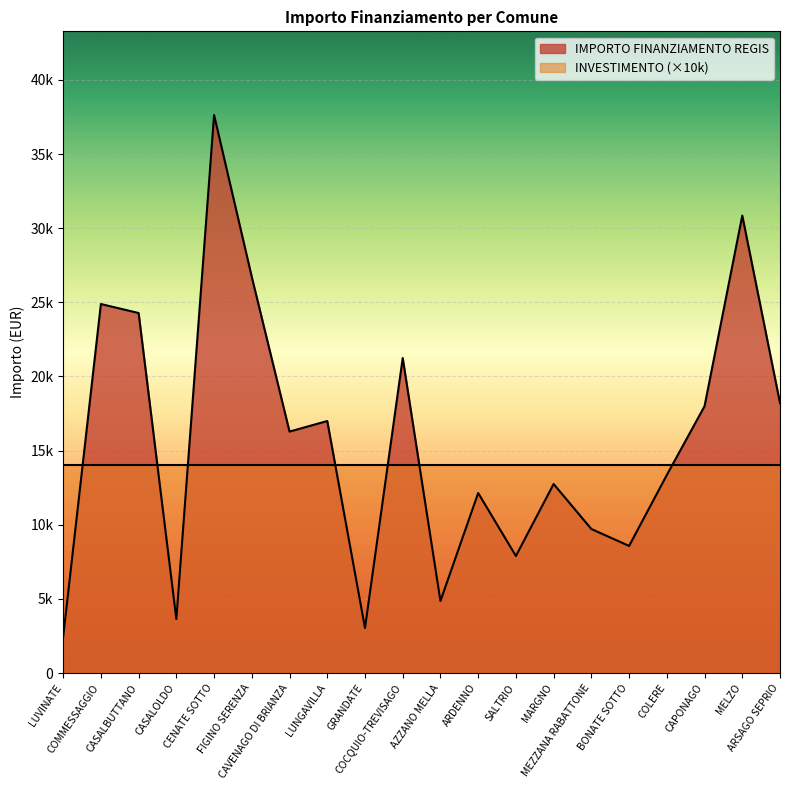

What position from the right is SALTRIO?

8